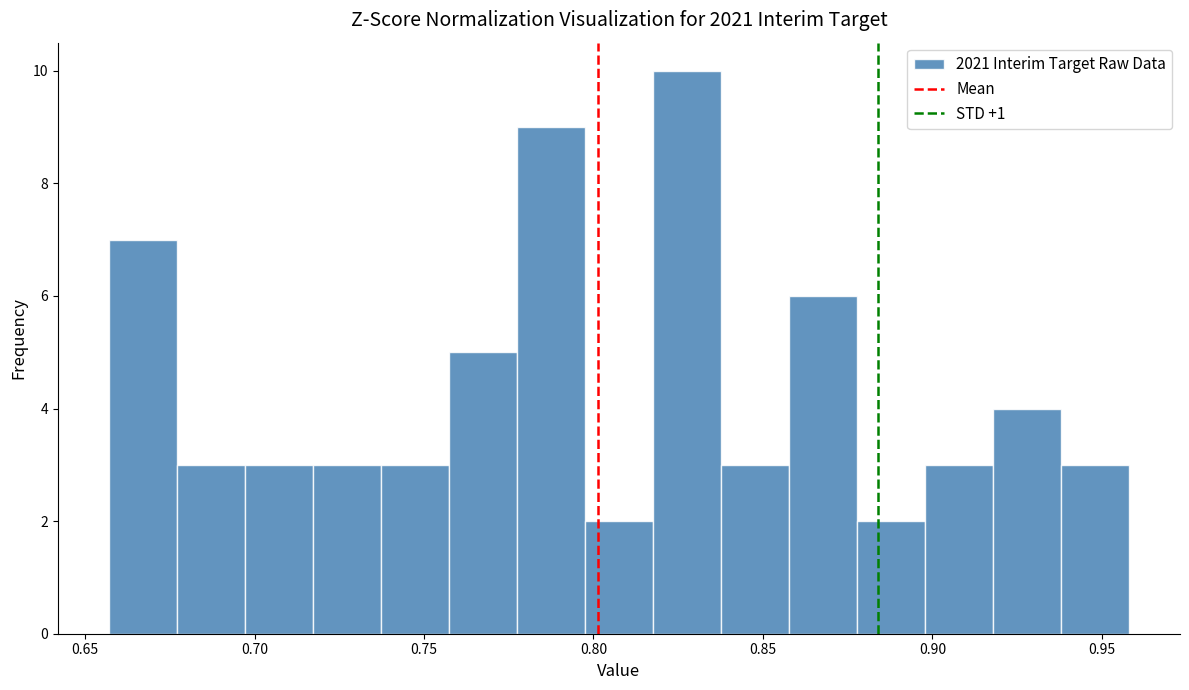

Reading left to right, list every bar in this chart as the range it spans on the x-axis followed by its height. Neither the bar edges nor the heights are printed on the chart, so give them approximately, as read against the axes.

0.655 to 0.675: 7
0.675 to 0.695: 3
0.695 to 0.715: 3
0.715 to 0.735: 3
0.735 to 0.755: 3
0.755 to 0.775: 5
0.775 to 0.795: 9
0.795 to 0.820: 2
0.820 to 0.840: 10
0.840 to 0.860: 3
0.860 to 0.880: 6
0.880 to 0.900: 2
0.900 to 0.920: 3
0.920 to 0.940: 4
0.940 to 0.960: 3